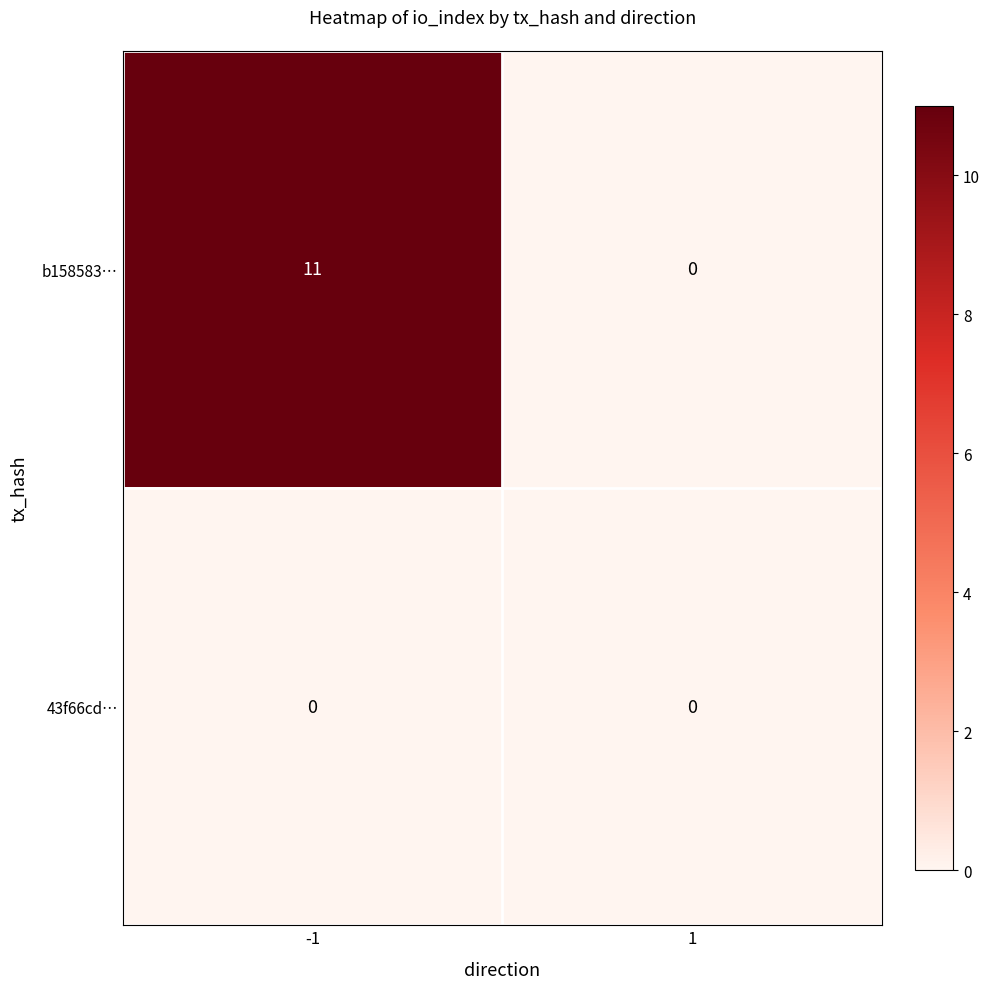

Reading right to left, transcribe all the data shown in this chart.

b158583…: 1=0	-1=11
43f66cd…: 1=0	-1=0